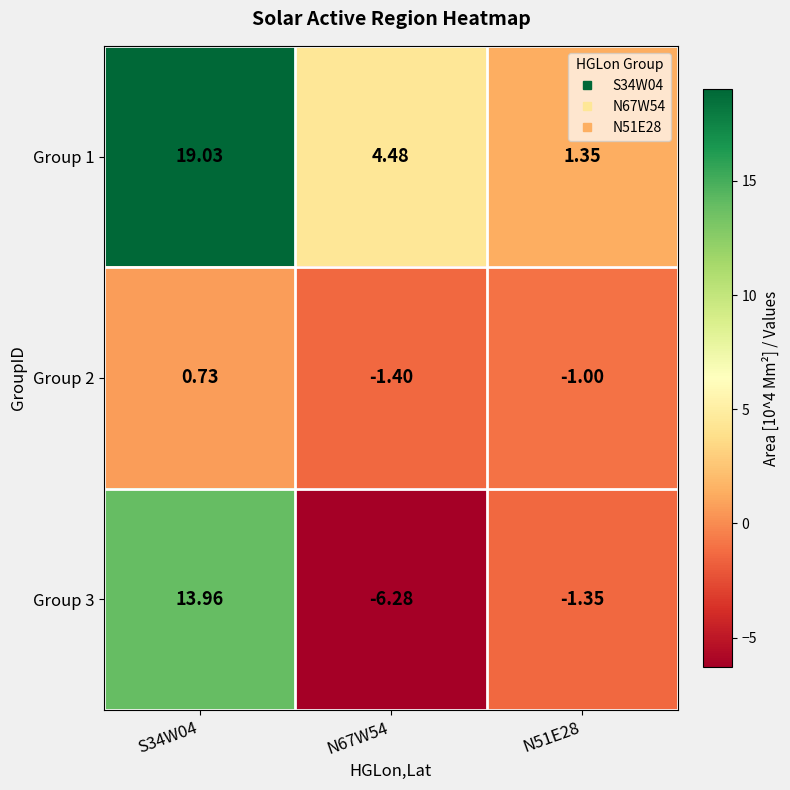

What is the greatest value displayed?

19.0